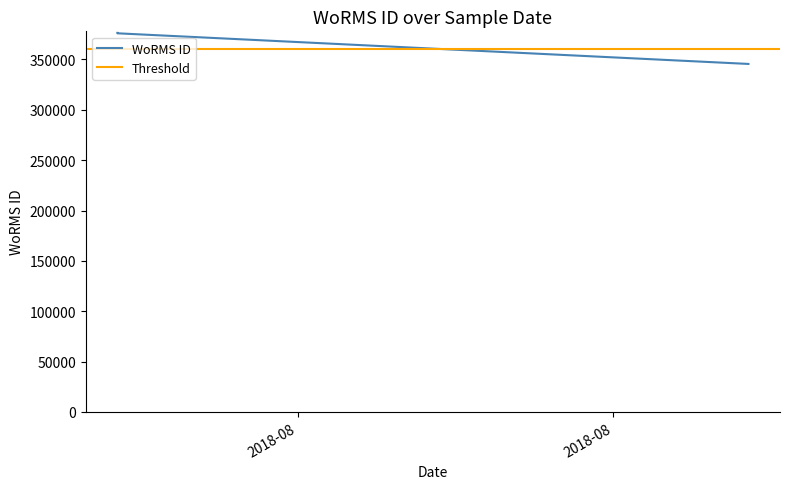

Which has a higher value, 2018-08-13 or 2018-08-13?

2018-08-13